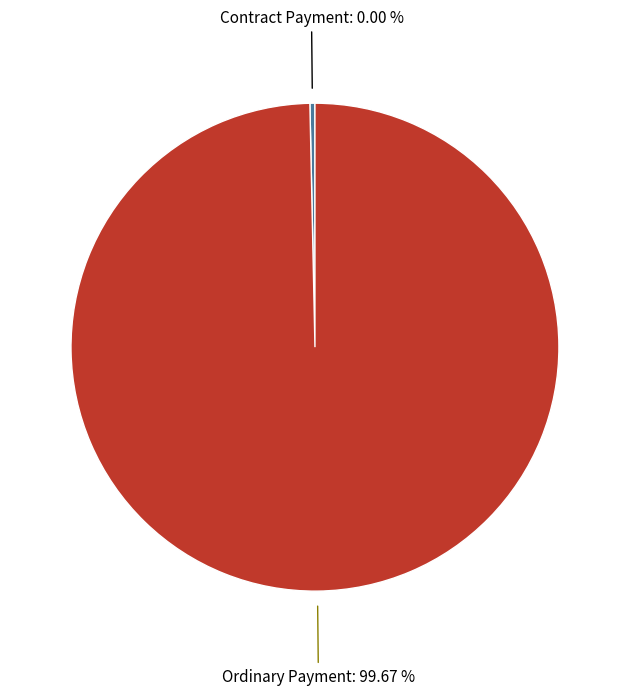

Is it true that Ordinary Payment is 100% of the pie?

True